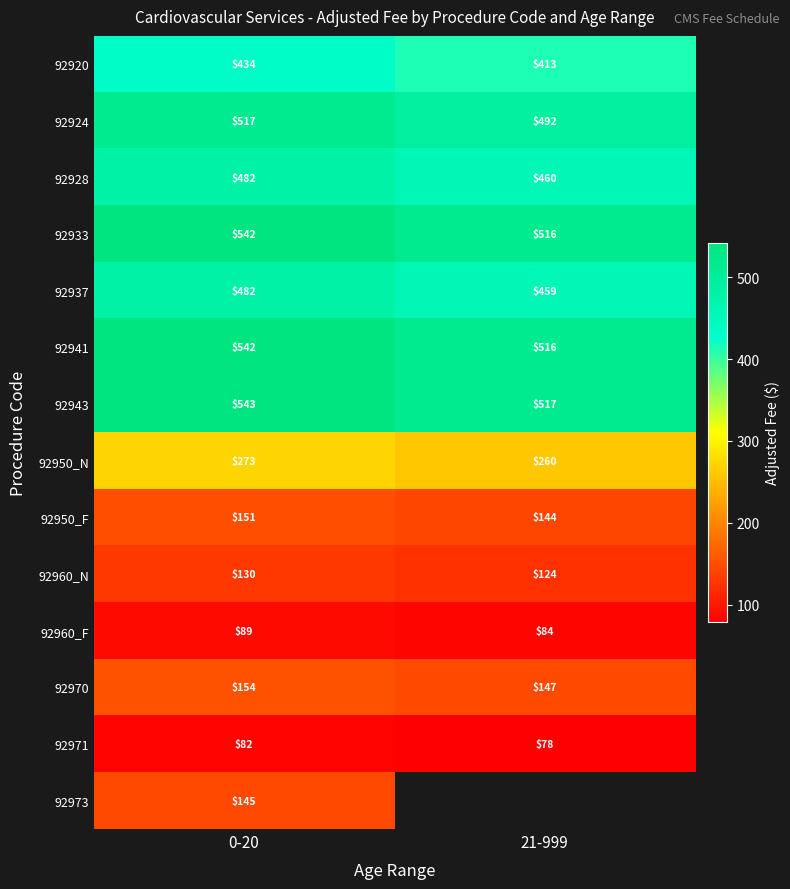

At which category does the chart reach its peak across all series?

0-20